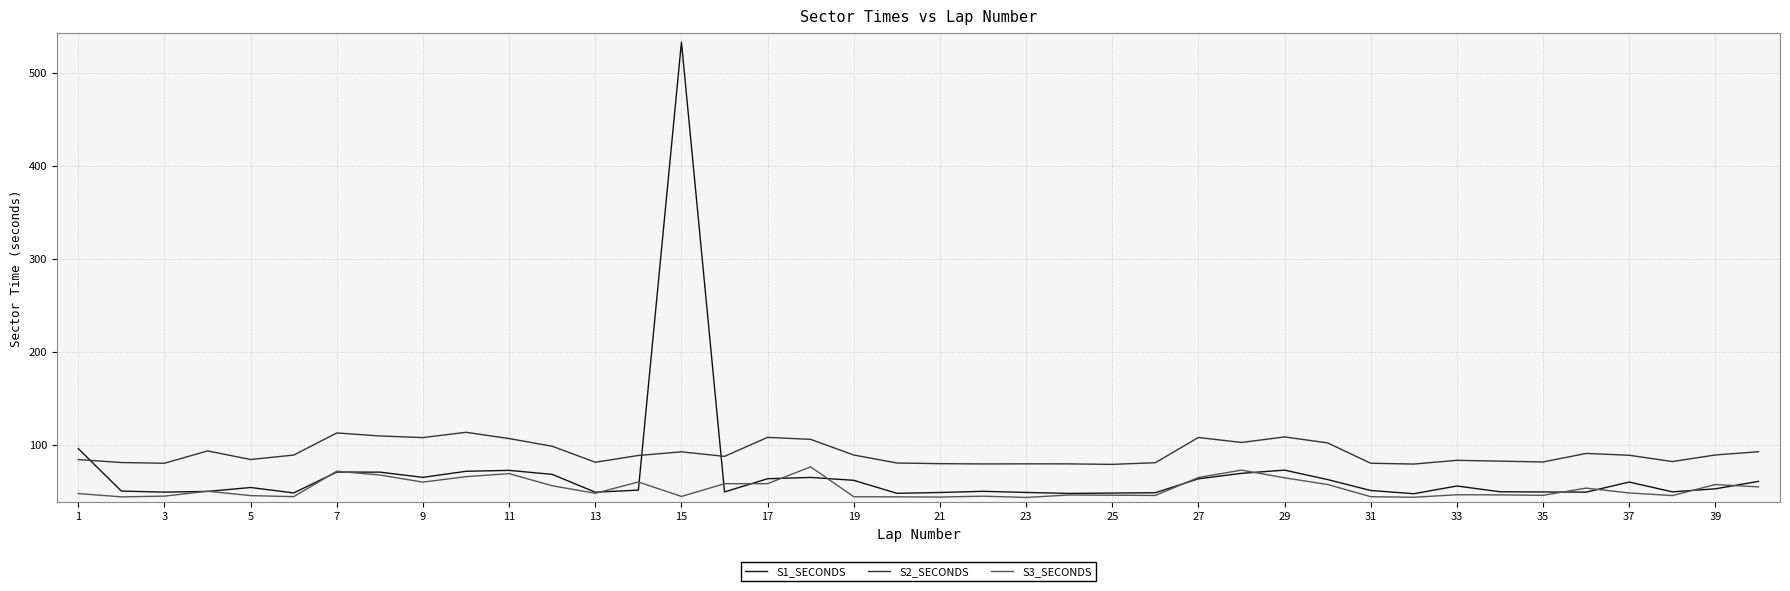

What is the smallest value displayed?

43.2